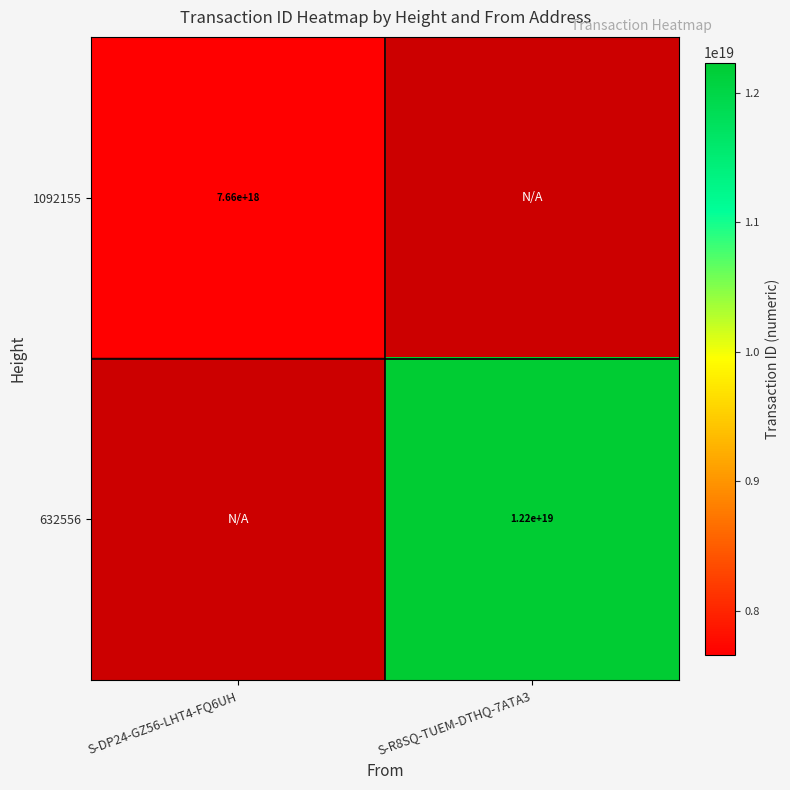

At how many categories does at least one series exceed 8864987398327335936?

1